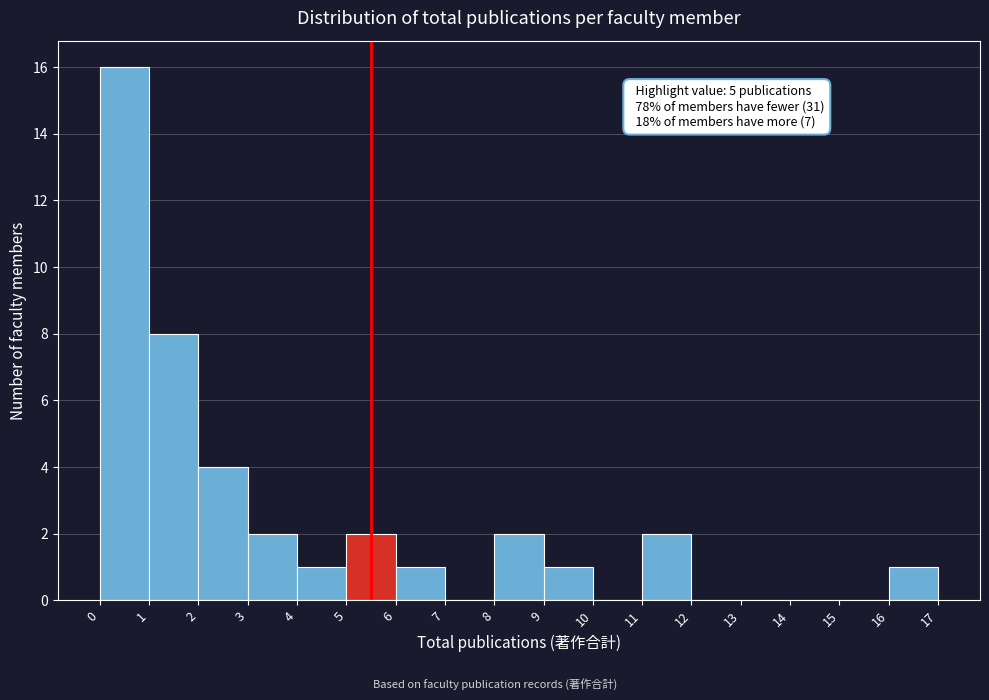

Which range on the x-axis has the tallest bar?

0 to 1